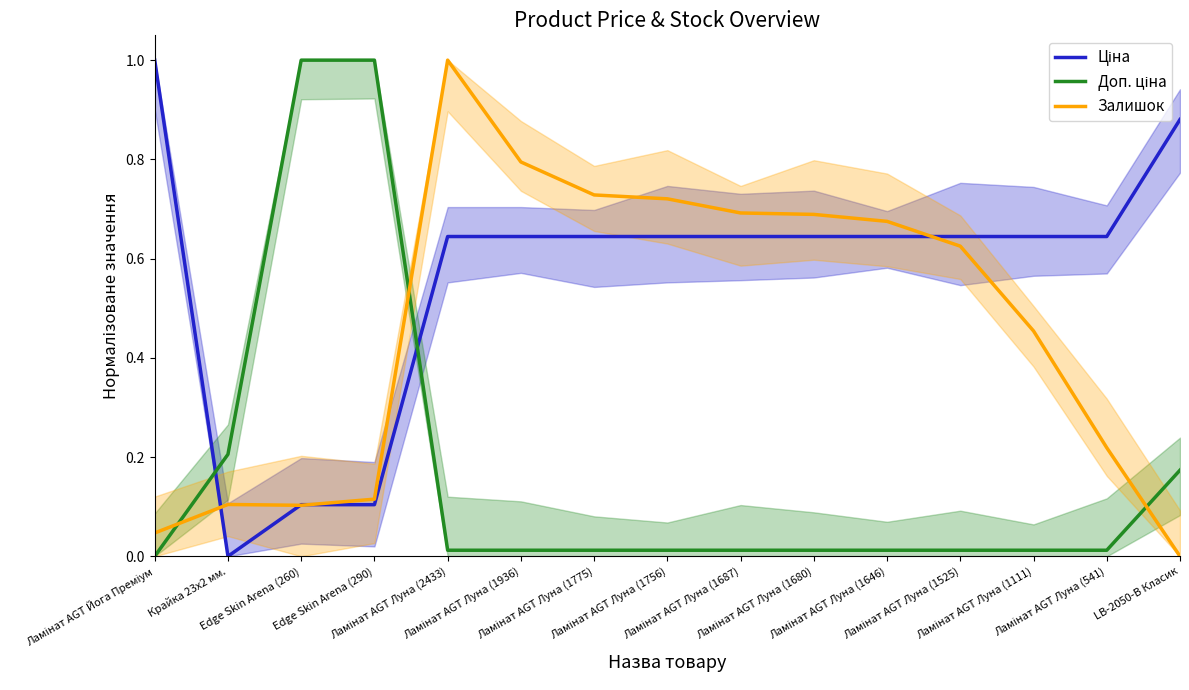

Between Ламінат AGT Луна (2433) and Edge Skin Arena (260), which is larger?

Ламінат AGT Луна (2433)